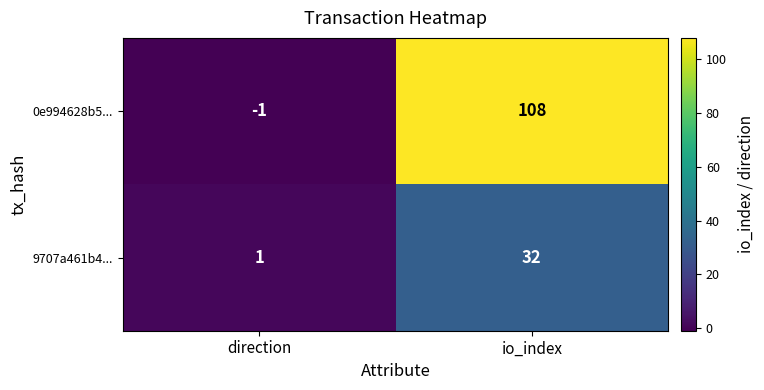

Rank the series at io_index from lowest to highest value.

9707a461b4..., 0e994628b5...